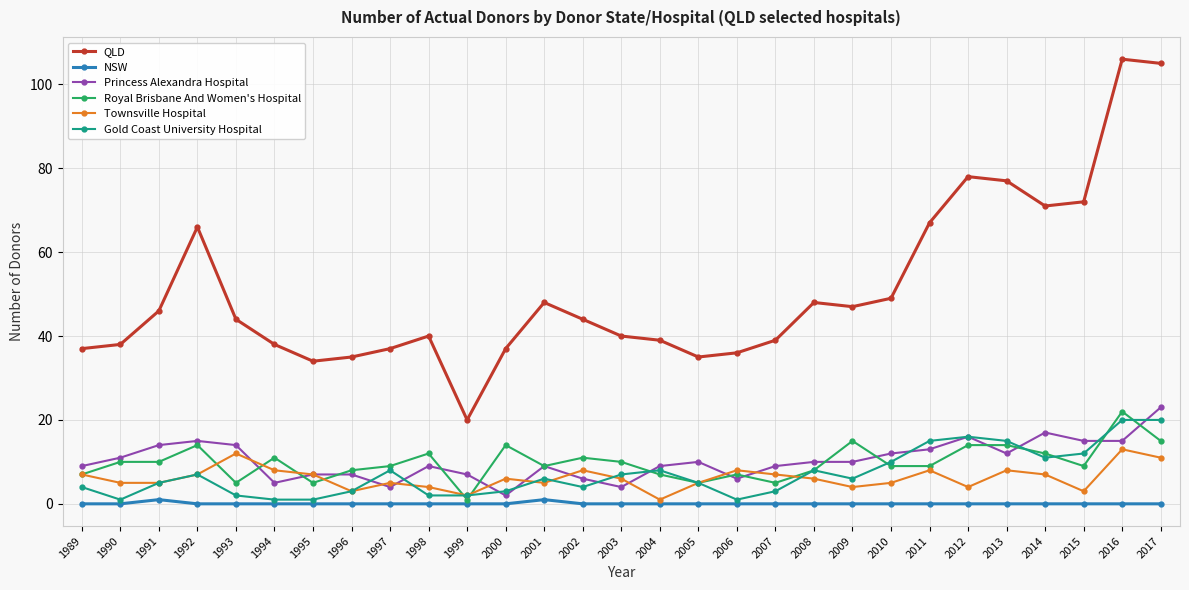

Is the value of Princess Alexandra Hospital at 2007 greater than the value of Royal Brisbane And Women's Hospital at 2005?

Yes